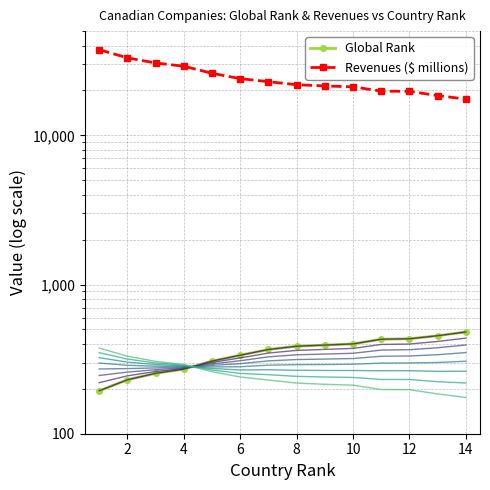

What is the highest value of the Global Rank series?

481